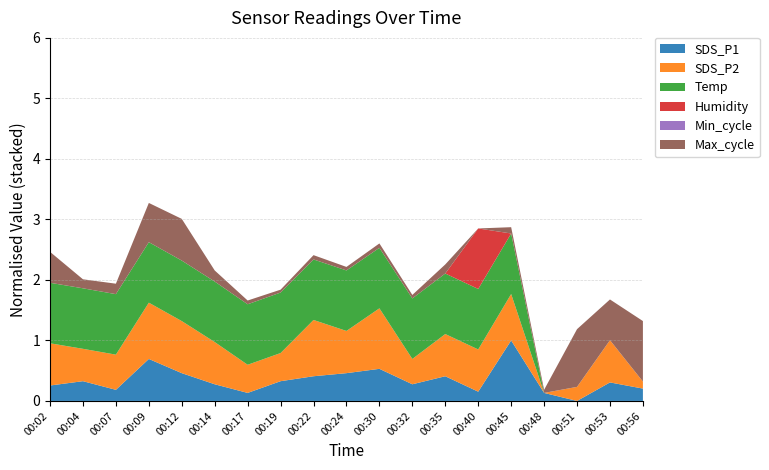

What is the total value across all series at 00:51?

1.2